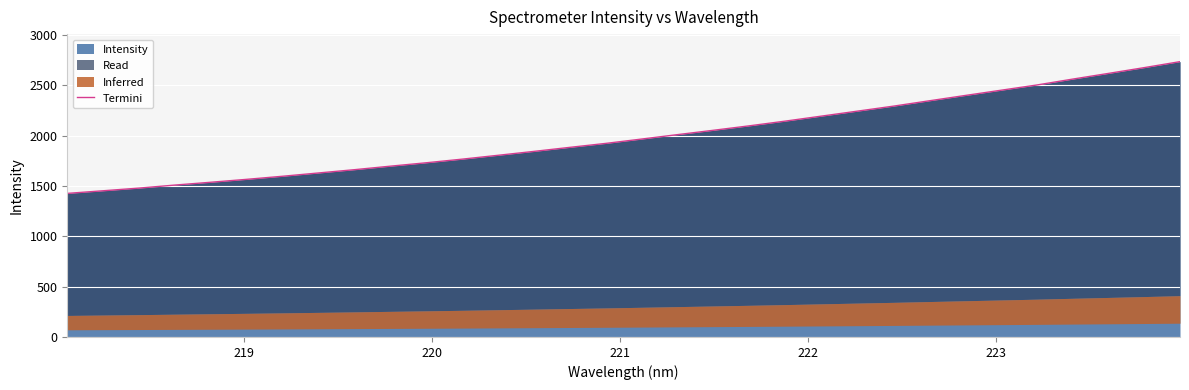

True or false: the data shows 1495.8 at 30.

False